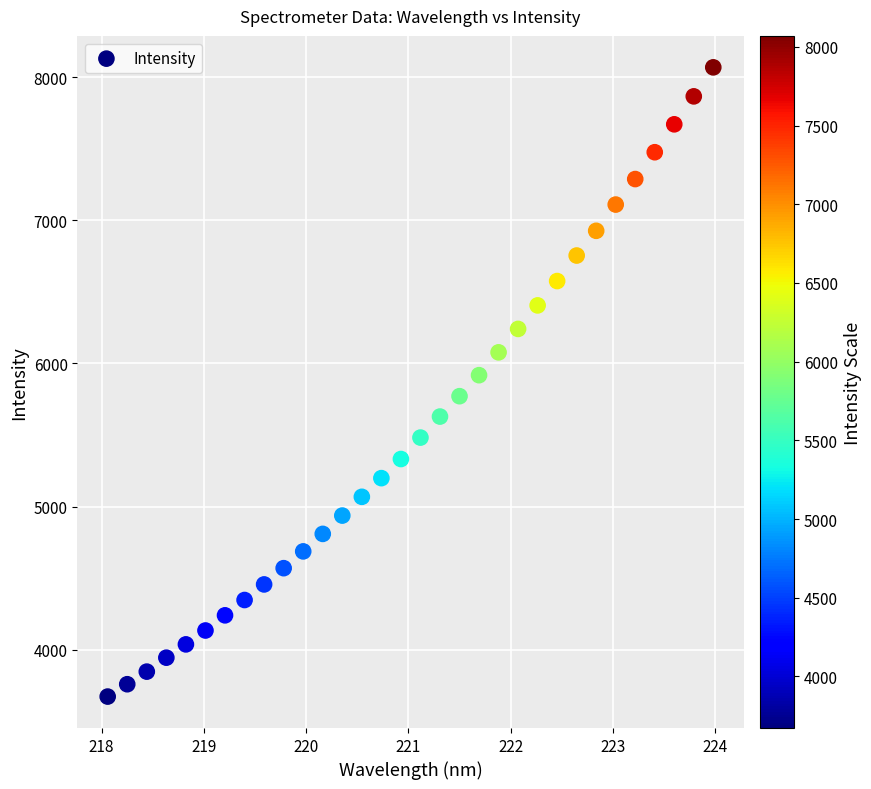

What is the range of X values (max minus min)?

5.9